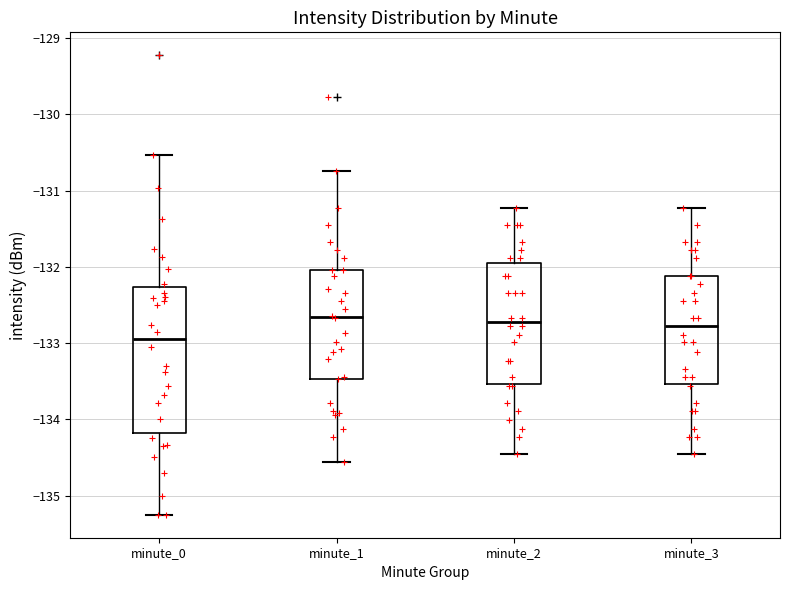

Reading left to right, transcribe this box plot: for each box, give where its median line is, the range the box spans, and where its two whiskers end, as read against the y-axis. The values are not printed on the chart, so give them approximately, as read against the axis.

minute_0: median -132.9, box -134.2 to -132.3, whiskers -135.3 to -130.5
minute_1: median -132.7, box -133.5 to -132.0, whiskers -134.6 to -130.7
minute_2: median -132.7, box -133.5 to -131.9, whiskers -134.4 to -131.2
minute_3: median -132.8, box -133.5 to -132.1, whiskers -134.4 to -131.2